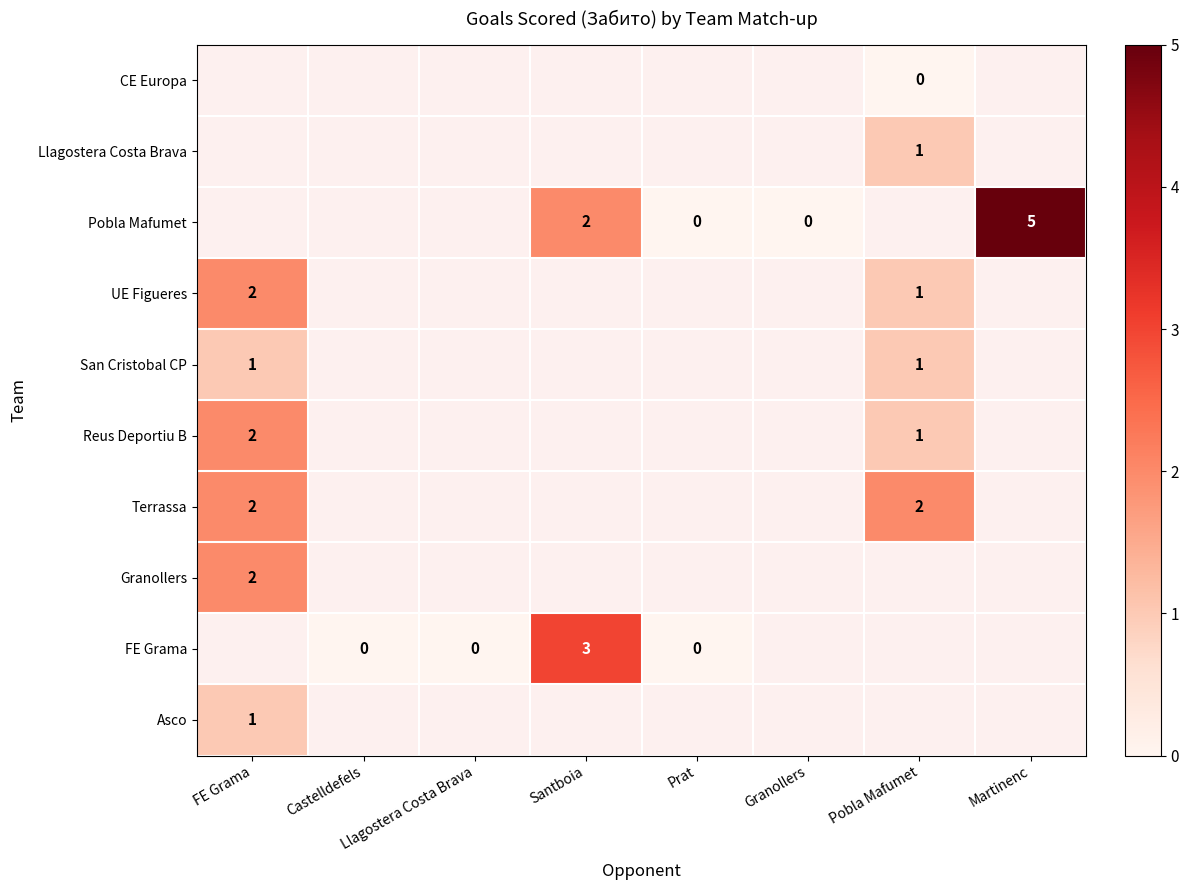

True or false: Llagostera Costa Brava has a value of 1 at Pobla Mafumet.

True